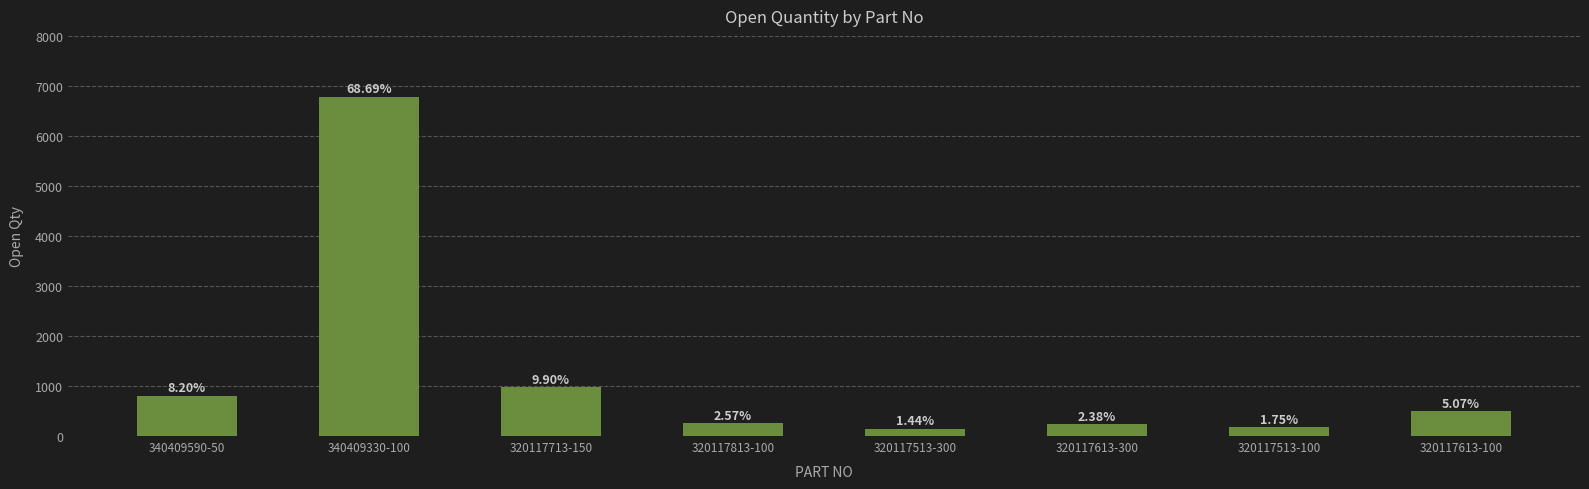

At which category does the chart reach its minimum across all series?

320117513-300